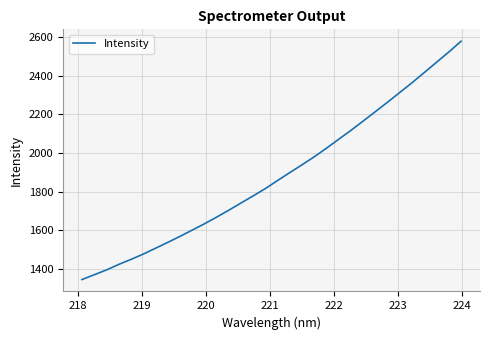

What is the greatest value displayed?

2577.8